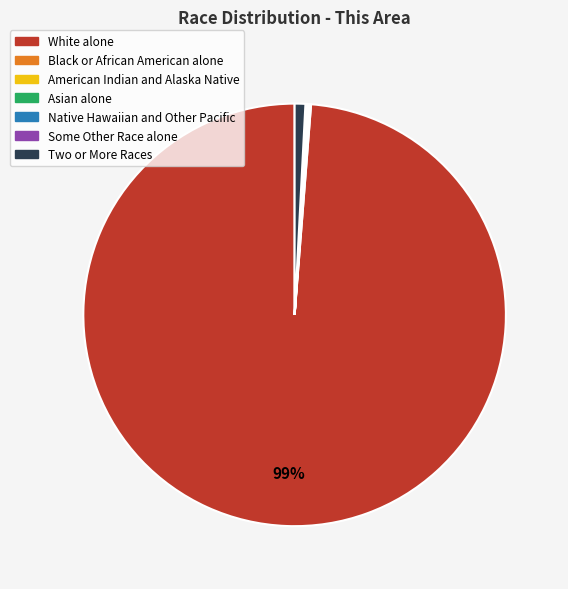

Does any single category account for the majority?

Yes